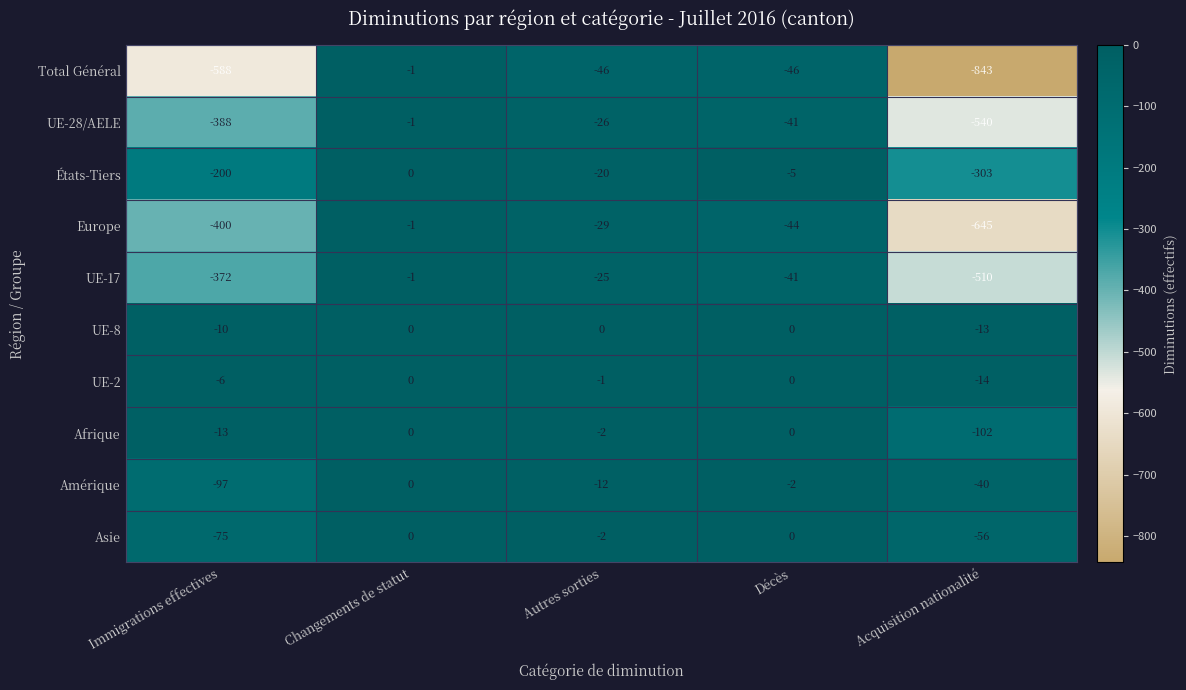

What is the approximate value of Europe at Décès, to the nearest 50?

-50